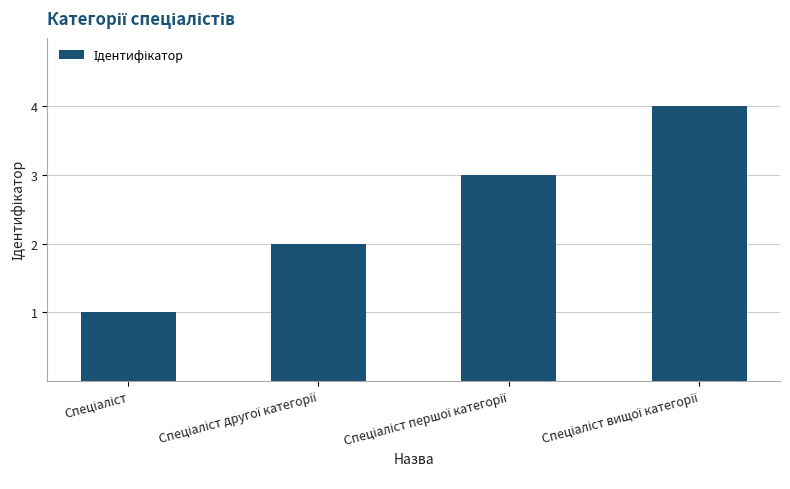

Are the bars grouped side by side (vs. stacked)?

No